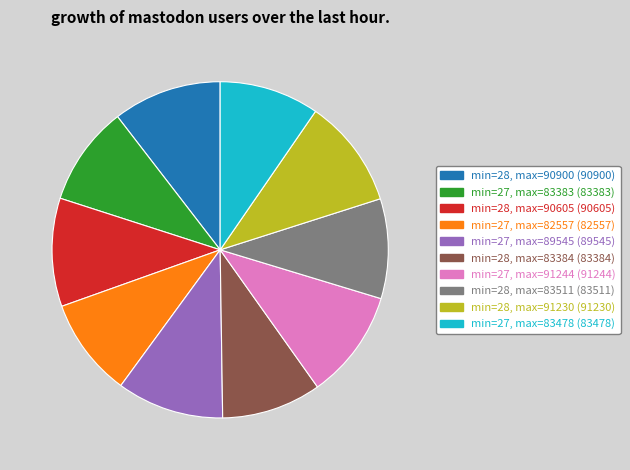

How many segments does this pie chart have?

10